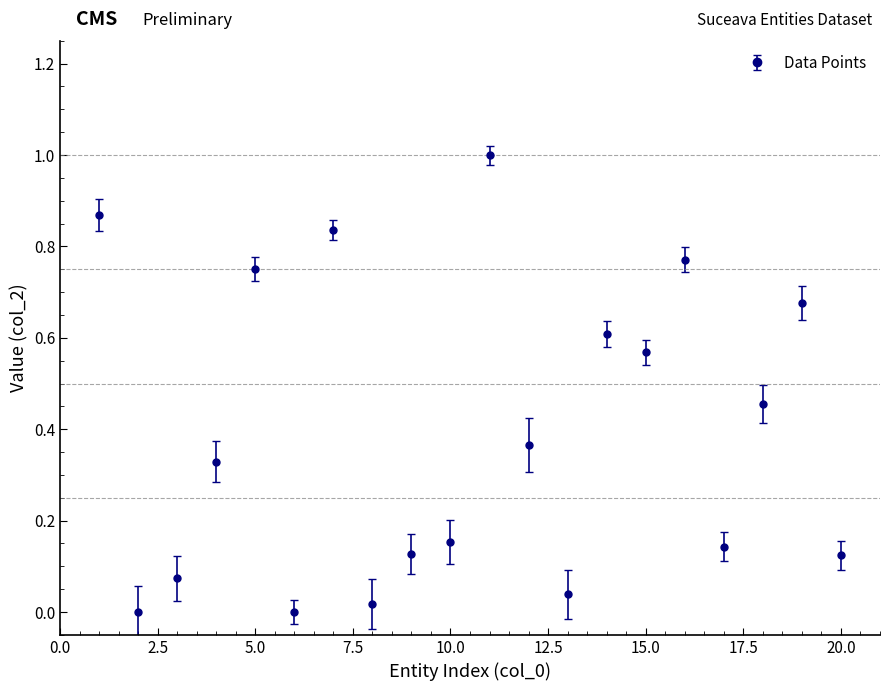

What is the difference between the maximum and second lowest values?

1.0